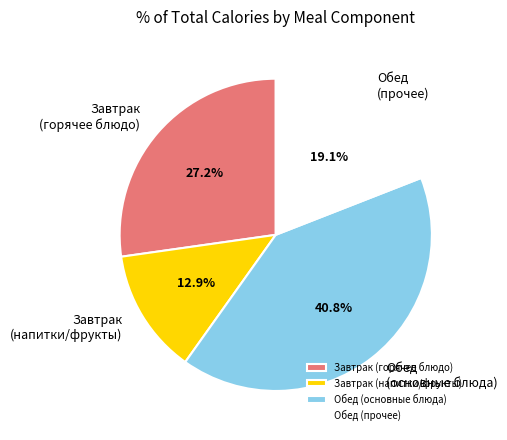

Rank the categories by value from lowest to highest.

Завтрак (напитки/фрукты), Обед (прочее), Завтрак (горячее блюдо), Обед (основные блюда)